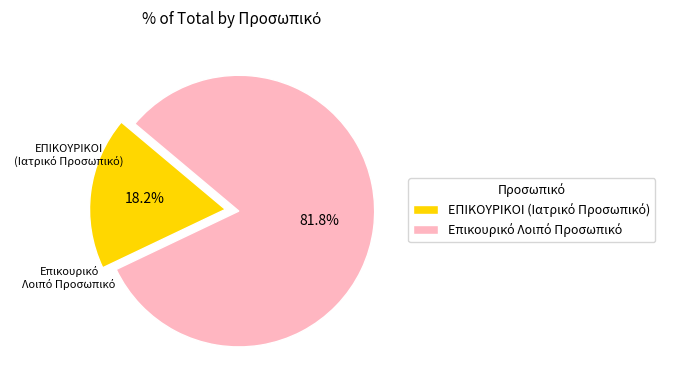

The Επικουρικό Λοιπό Προσωπικό slice represents 76% of the pie. True or false?

False